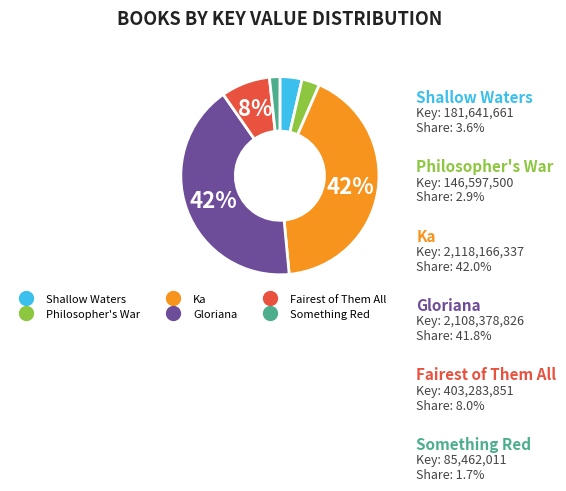

To the nearest percent, what percentage of the pie is Something Red?

2%